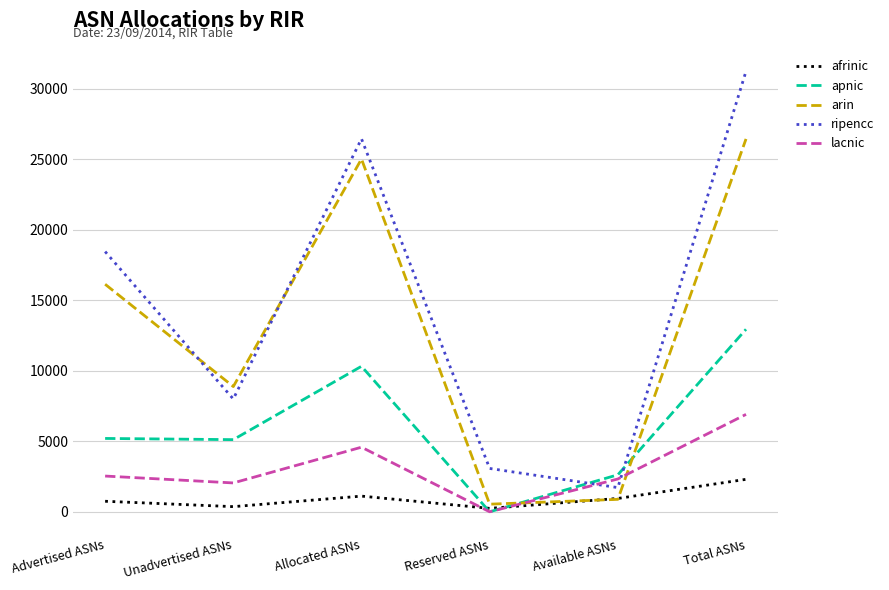

At which category does the chart reach its peak across all series?

Total ASNs